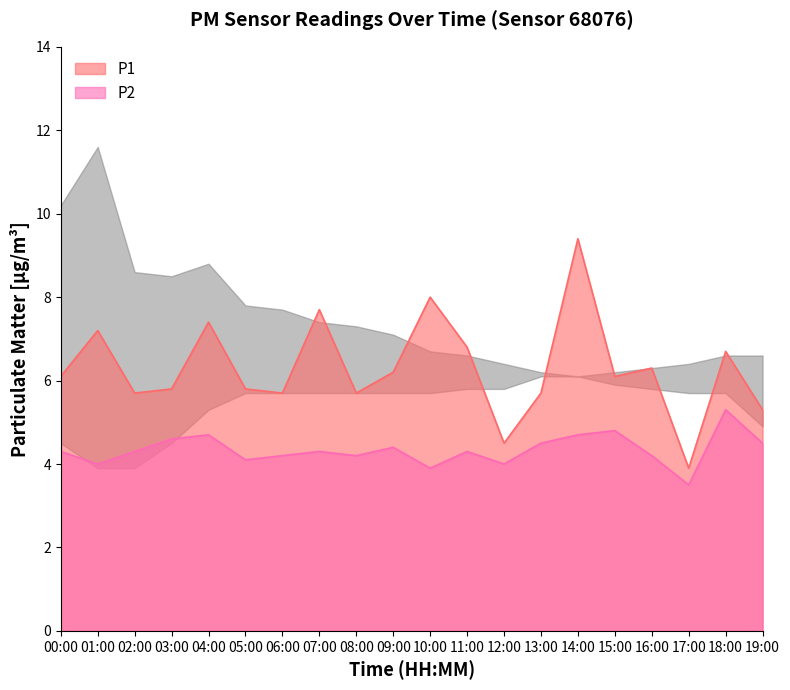

What is the difference between the maximum and minimum values in the P1 series?

5.5